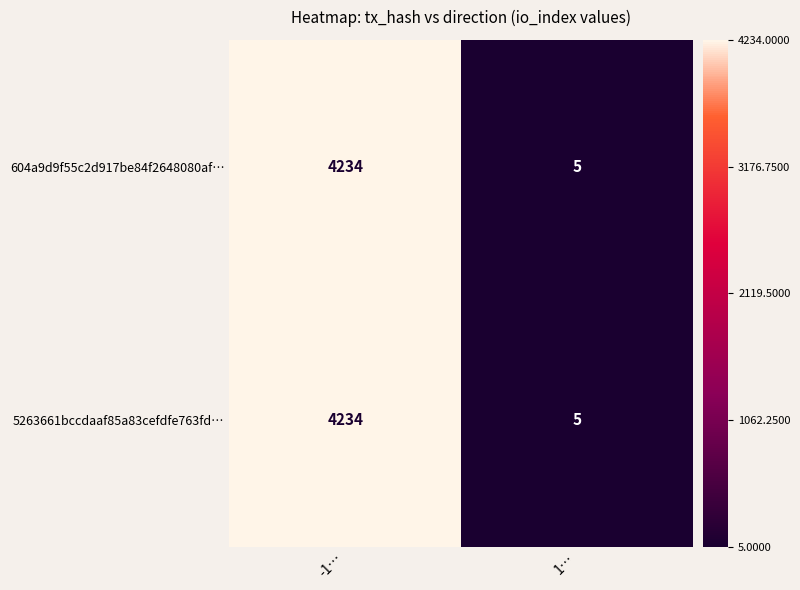

The 5263661bccdaaf85a83cefdfe763fd… series shows 5 at 1…. True or false?

True